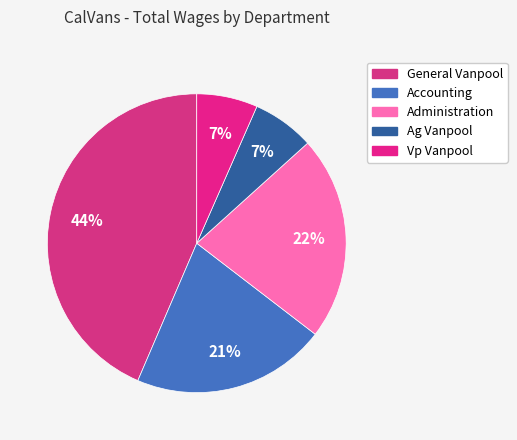

How many slices are in this pie chart?

5